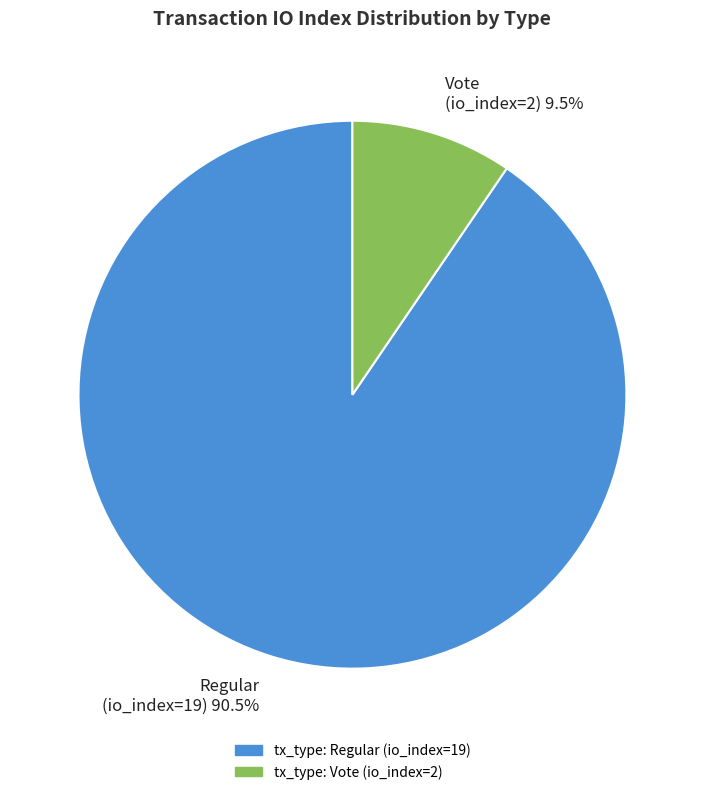

Which has a higher value, tx_type: Vote (io_index=2) or tx_type: Regular (io_index=19)?

tx_type: Regular (io_index=19)